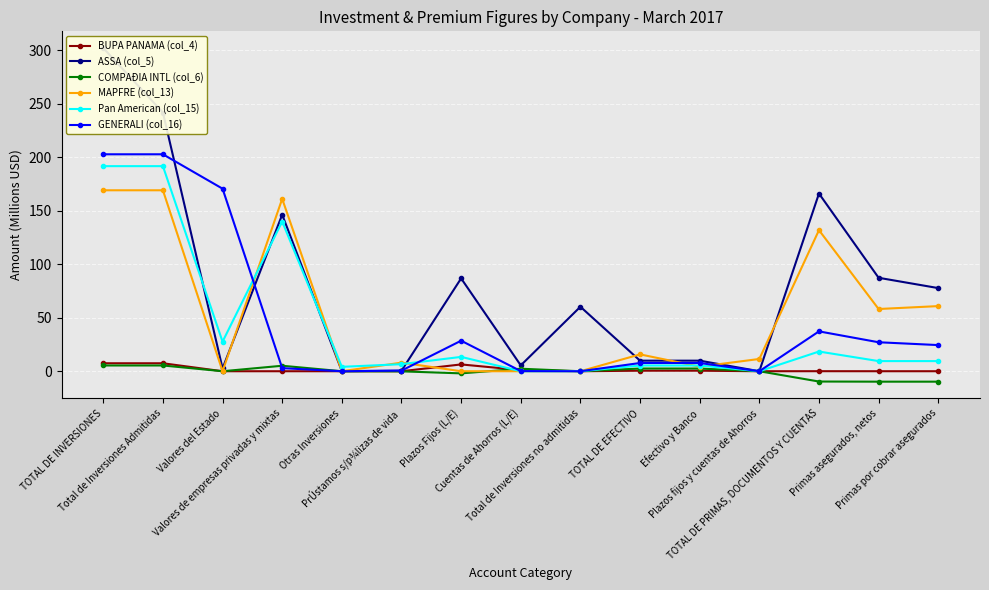

True or false: Pan American (col_15) and GENERALI (col_16) intersect in this chart.

True